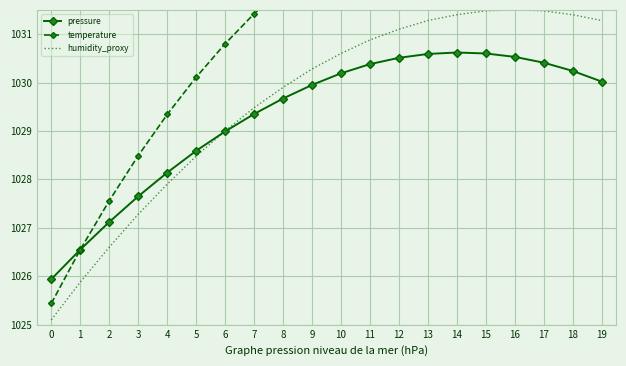

Reading left to right, what are all the values shown in this chart?

pressure: 0=1025.9	1=1026.5	2=1027.1	3=1027.7	4=1028.1	5=1028.6	6=1029.0	7=1029.3	8=1029.7	9=1030.0	10=1030.2	11=1030.4	12=1030.5	13=1030.6	14=1030.6	15=1030.6	16=1030.5	17=1030.4	18=1030.2	19=1030.0
temperature: 0=1025.4	1=1026.5	2=1027.6	3=1028.5	4=1029.3	5=1030.1	6=1030.8	7=1031.4	8=1032.0	9=1032.4	10=1032.8	11=1033.1	12=1033.4	13=1033.6	14=1033.7	15=1033.7	16=1033.7	17=1033.6	18=1033.4	19=1033.2
humidity_proxy: 0=1025.1	1=1025.9	2=1026.6	3=1027.3	4=1027.9	5=1028.5	6=1029.0	7=1029.5	8=1029.9	9=1030.3	10=1030.6	11=1030.9	12=1031.1	13=1031.3	14=1031.4	15=1031.5	16=1031.5	17=1031.5	18=1031.4	19=1031.3